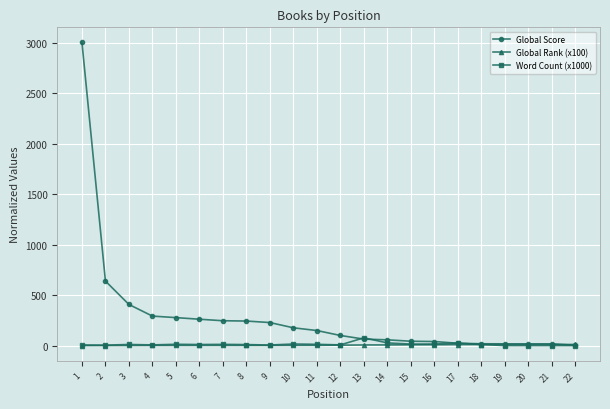

How many distinct data groups are displayed?

3